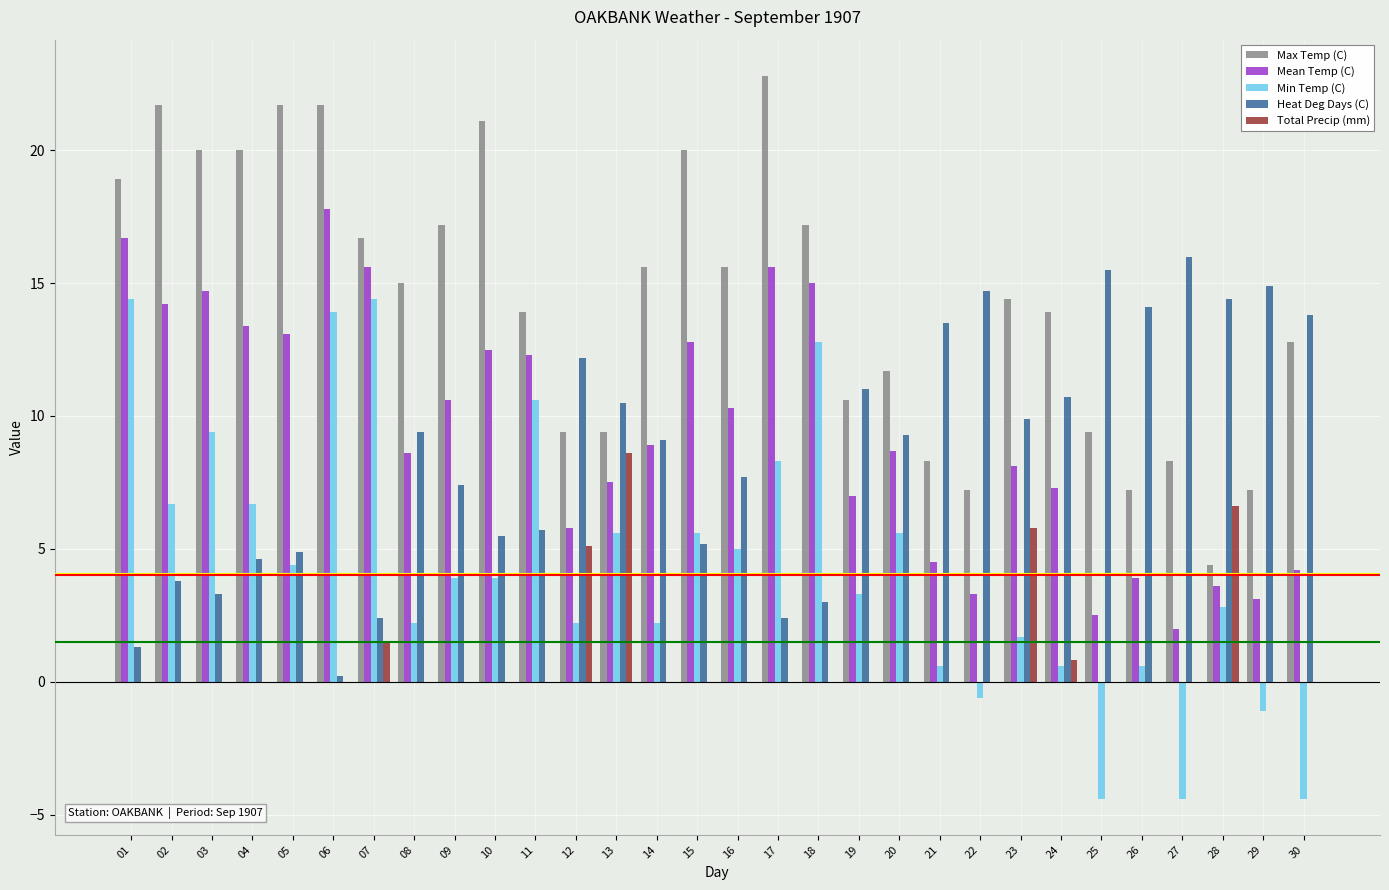

What are all the series names shown in the legend?

Max Temp (C), Mean Temp (C), Min Temp (C), Heat Deg Days (C), Total Precip (mm)